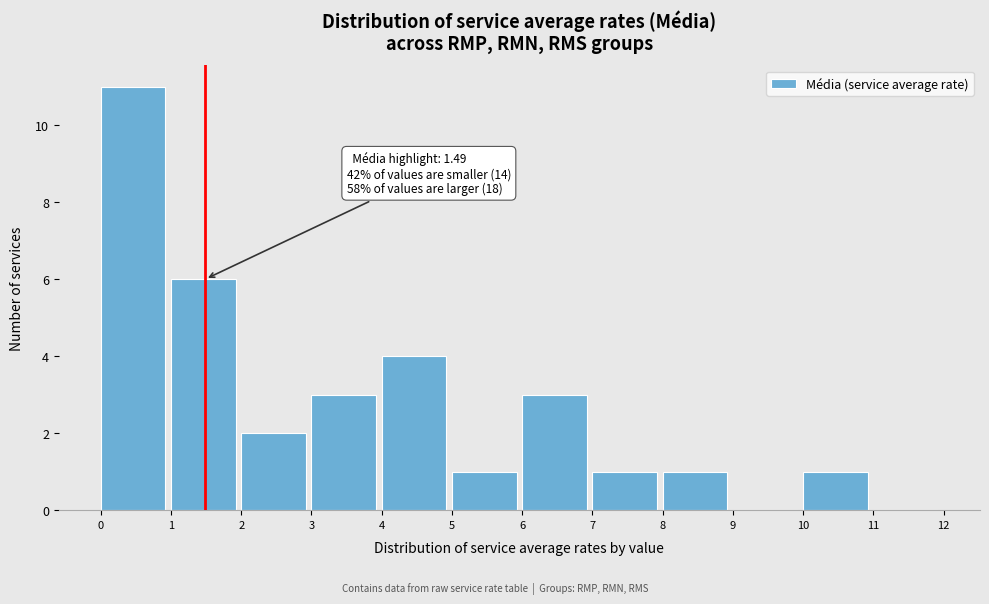

Which range on the x-axis has the tallest bar?

0 to 1